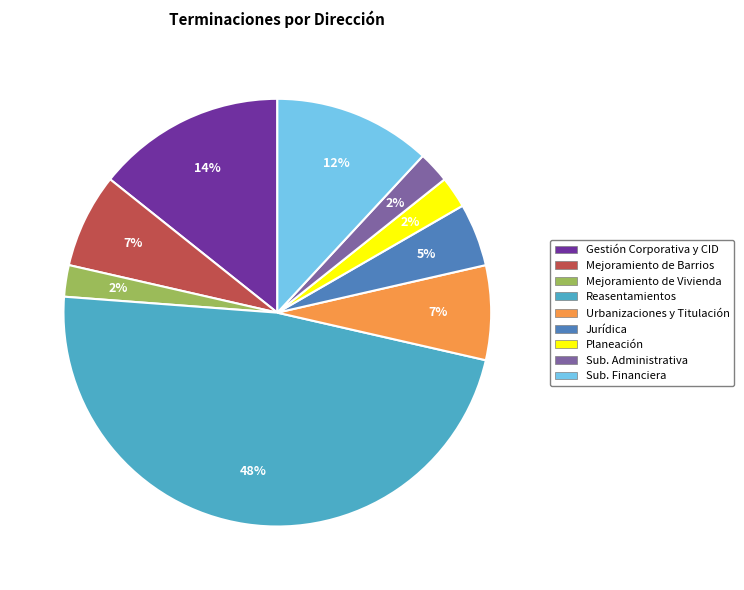

Is there a majority slice in this chart?

No